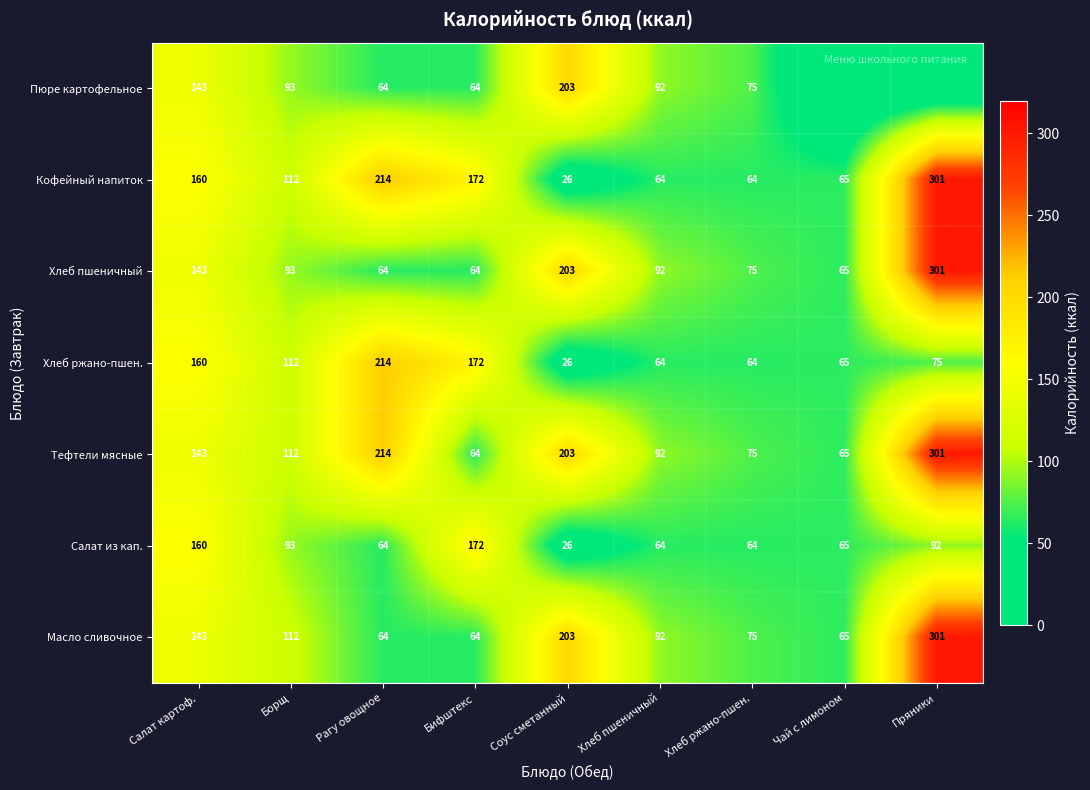

What is the spread (max minus min) of values at Борщ?

19